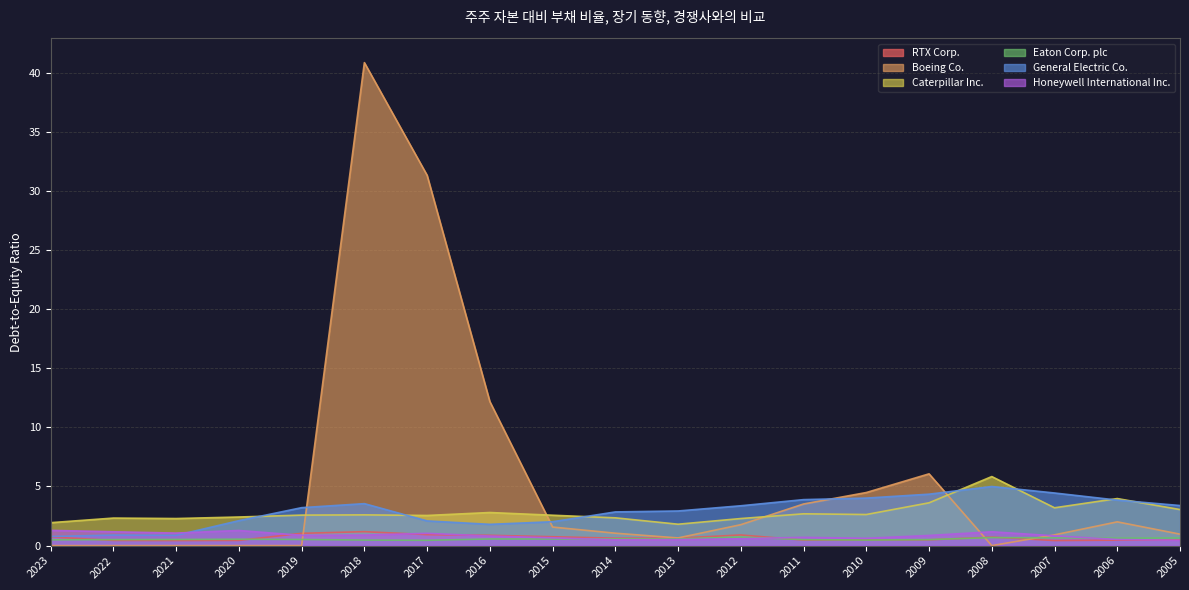

List the labels in order of Honeywell International Inc. value, smallest first.

2005, 2014, 2013, 2006, 2012, 2010, 2015, 2011, 2016, 2007, 2009, 2019, 2018, 2017, 2021, 2022, 2008, 2020, 2023